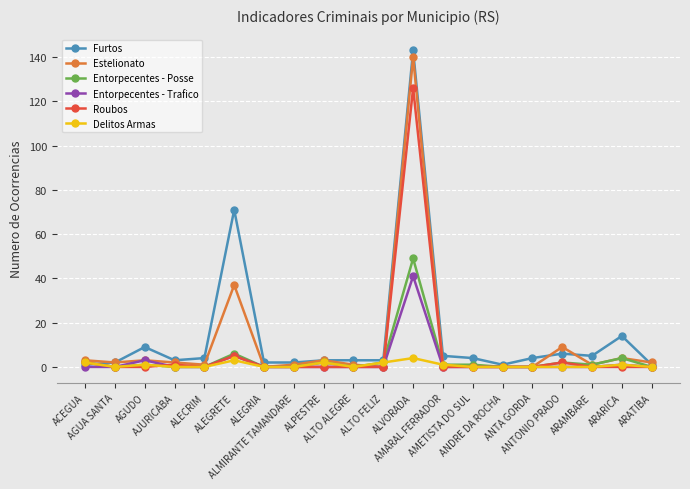

Where is Roubos nearest to the value 63?

ALEGRETE